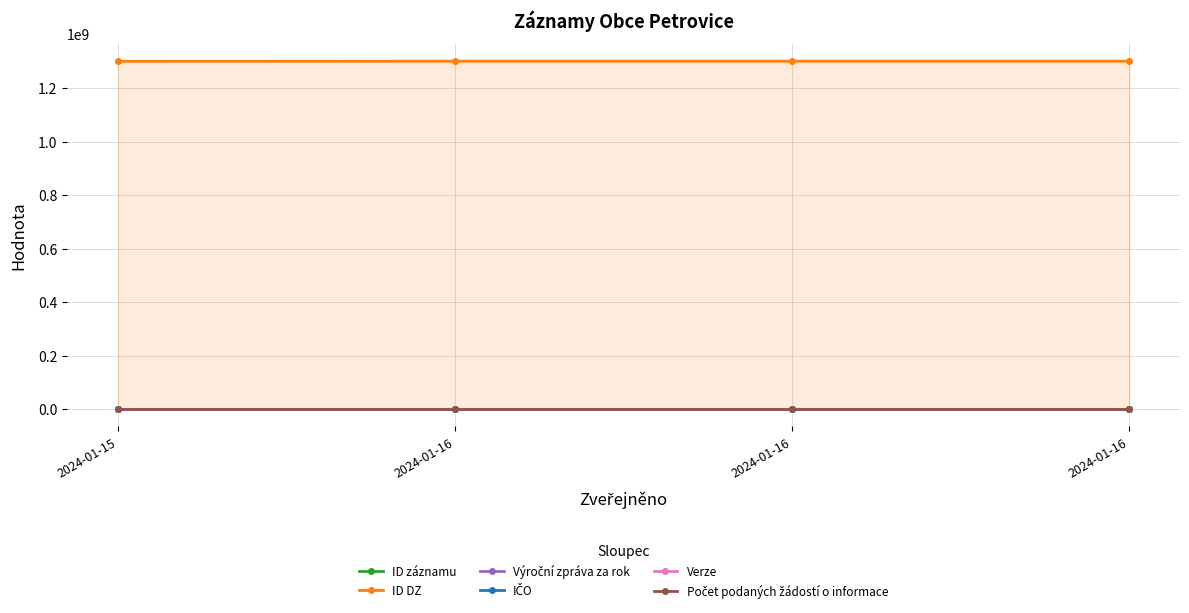

What is the average value of the ID záznamu series?

100626